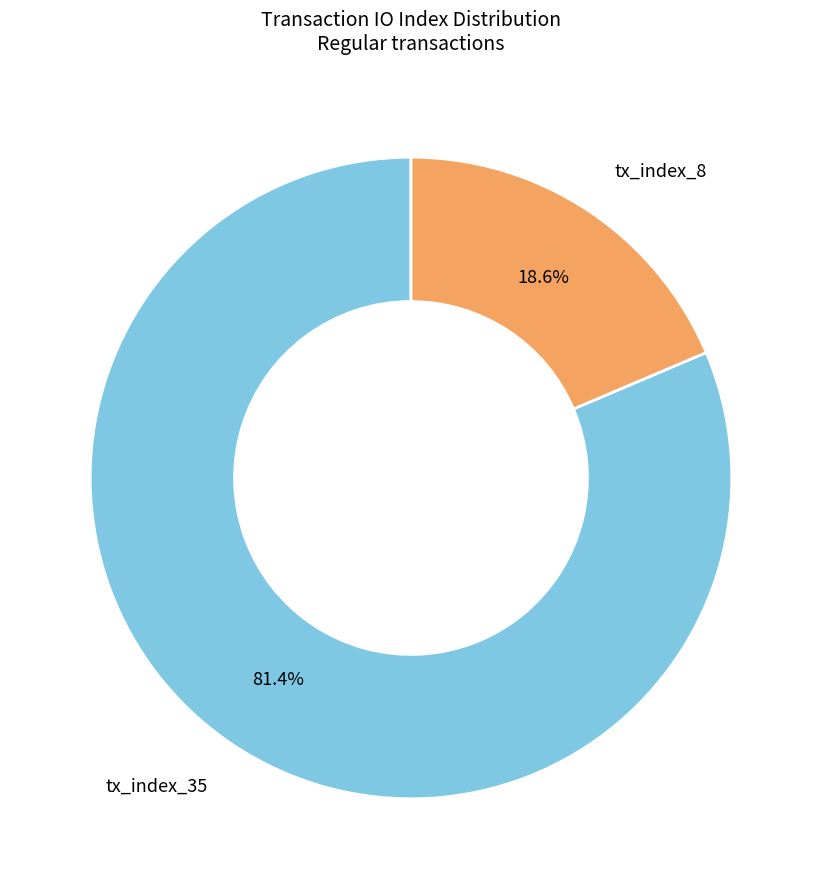

Is there any slice that represents more than half of the pie?

Yes